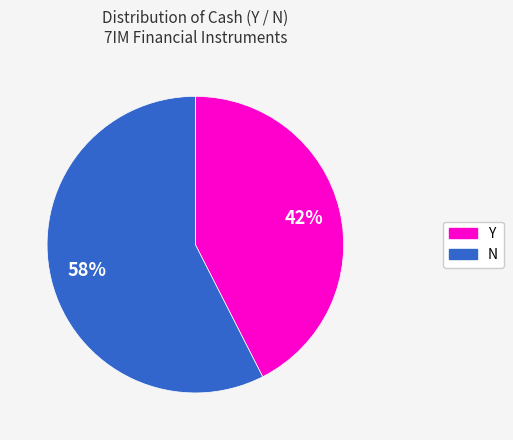

Rank the categories by value from lowest to highest.

Y, N